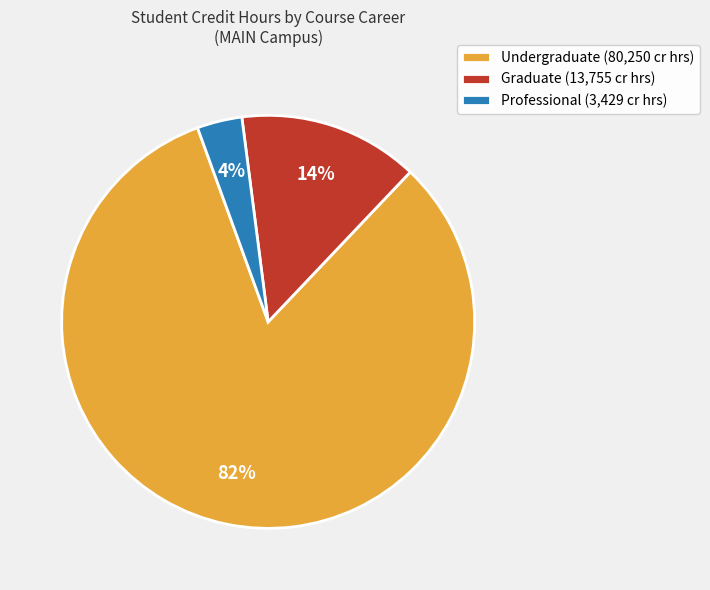

Which slice is the smallest?

Professional